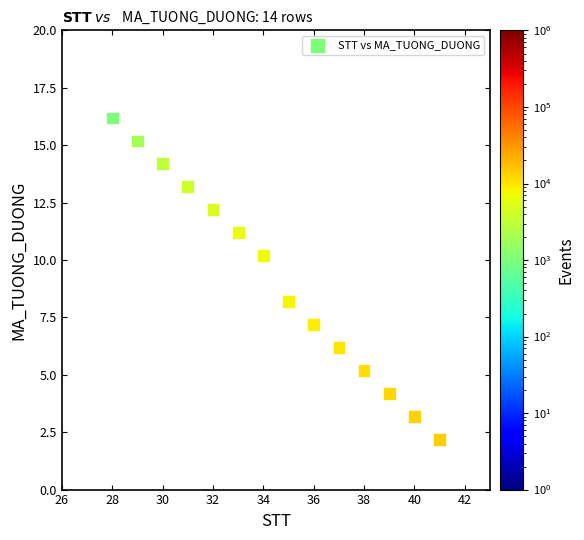

What Y value in the scatter plot is closest to 9?

8.2